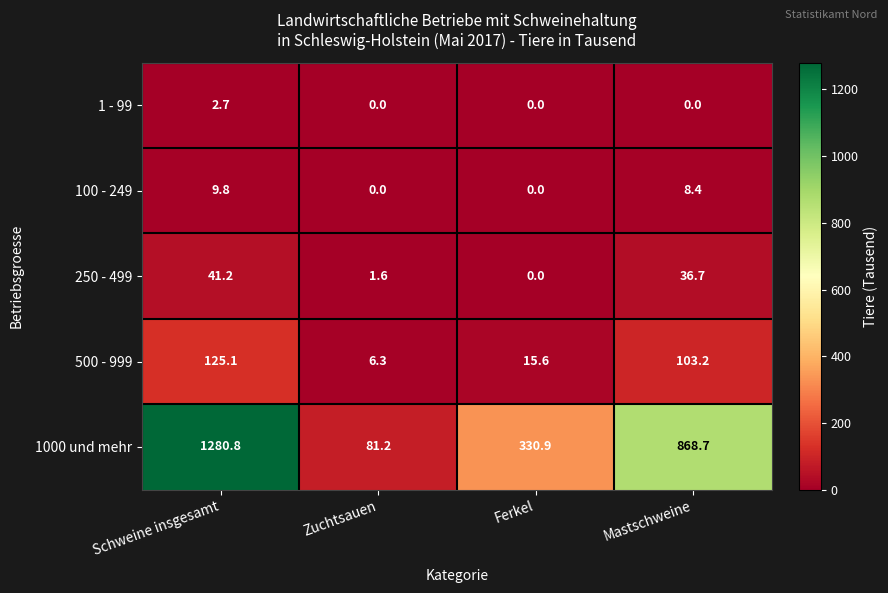

Which category has the highest value across all series?

Schweine insgesamt